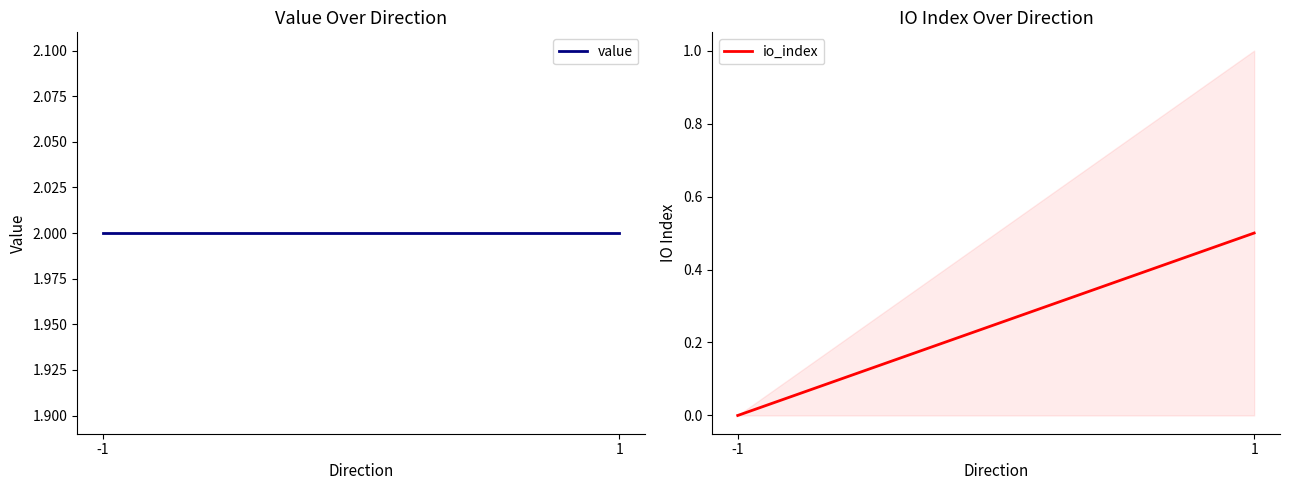

Which series has the largest range (max minus min)?

io_index